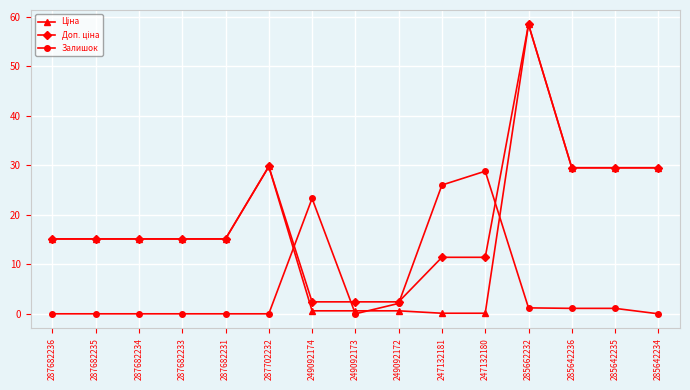

What is the total value across all series at 287682234?

30.2